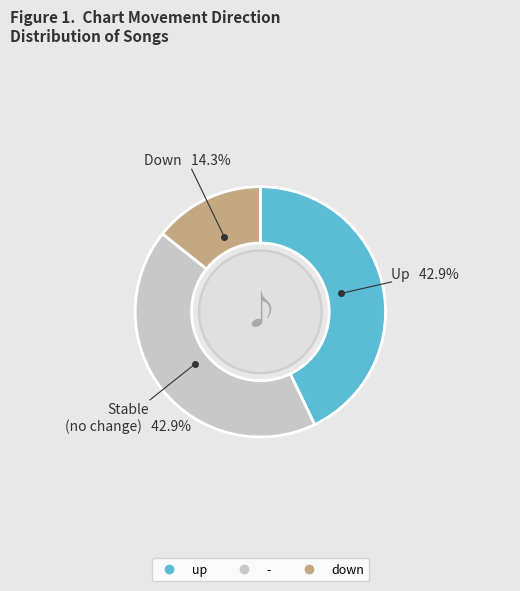

The up slice represents 36% of the pie. True or false?

False